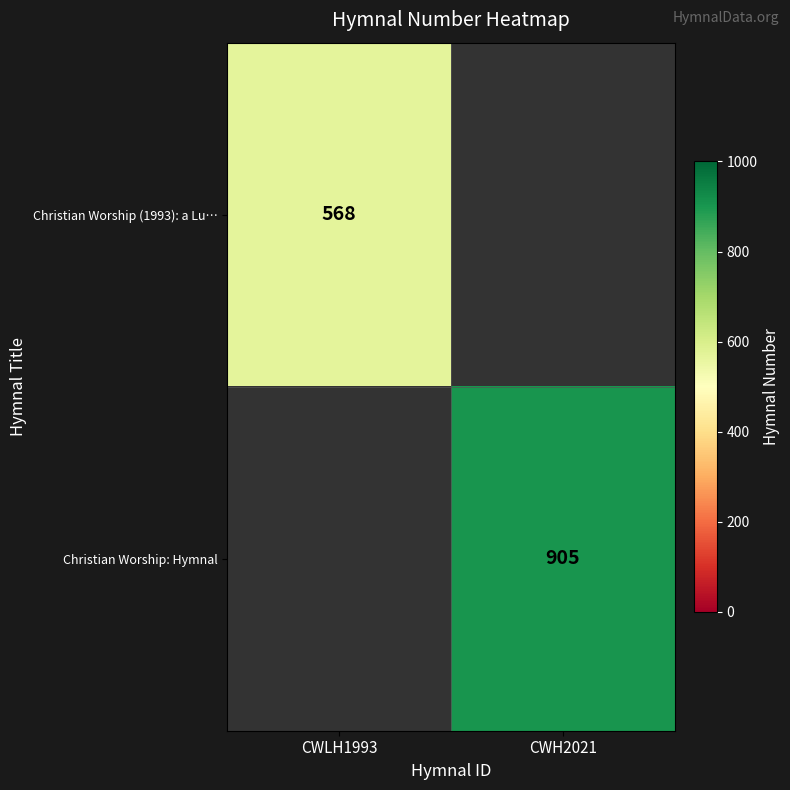

Count the number of categories in the chart.

2